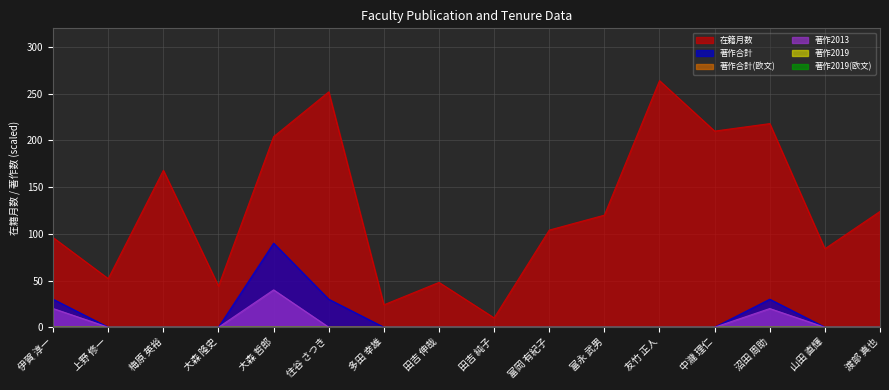

List the series in order of their peak value, lowest first.

著作2013, 著作合計, 在籍月数